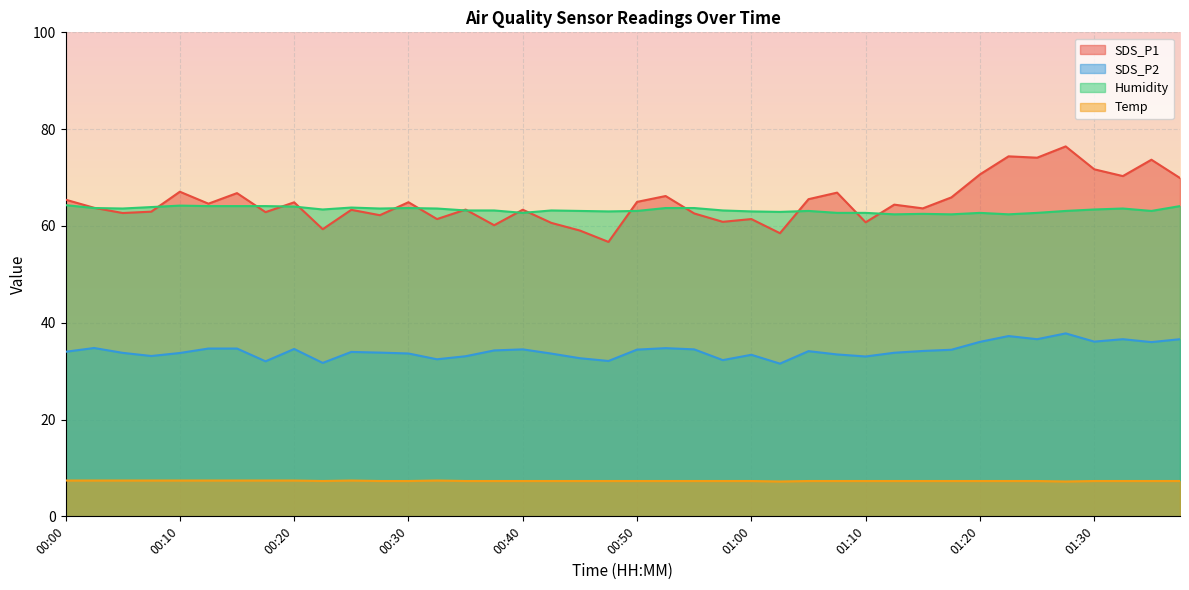

What is the difference between the second highest and second lowest values in the SDS_P1 series?

15.9